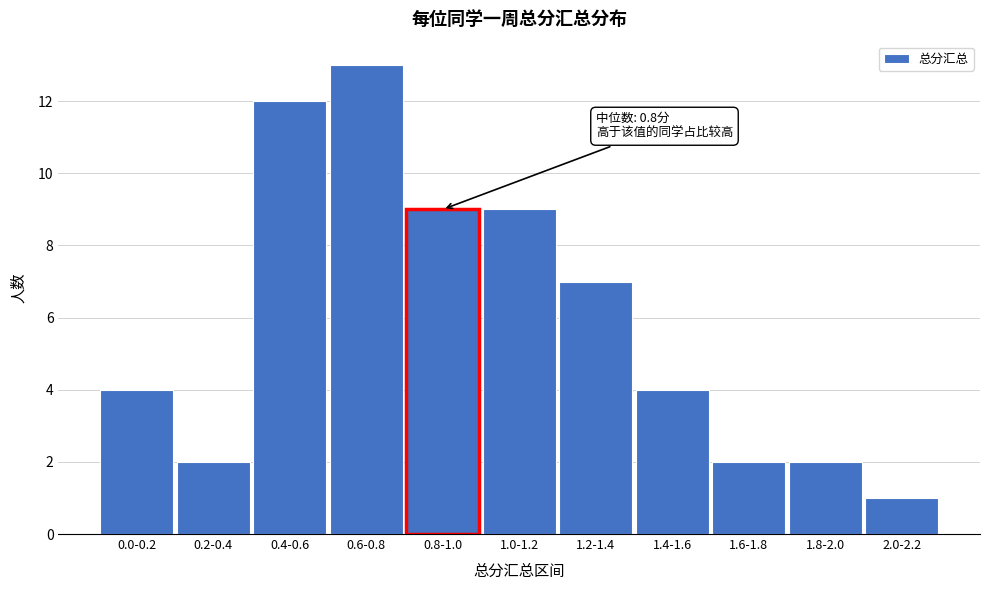

Reading right to left, transcribe all the data shown in this chart.

1	2	2	4	7	9	9	13	12	2	4